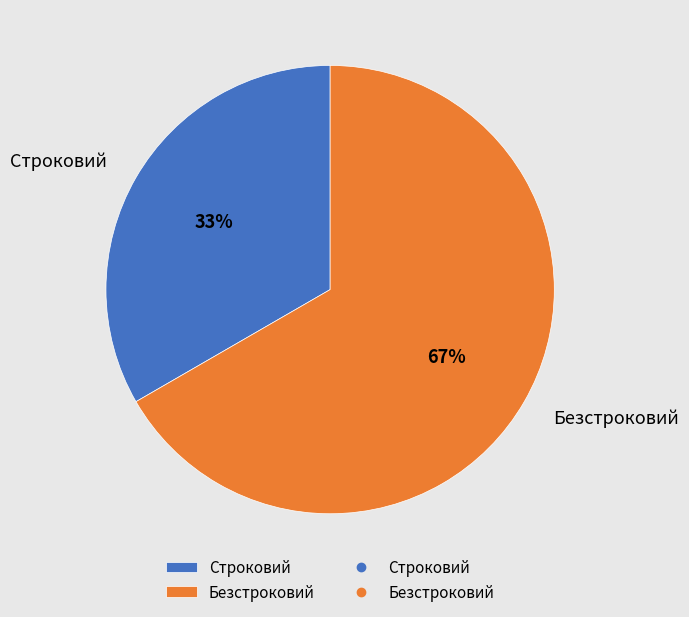

To the nearest percent, what portion does Строковий represent?

33%